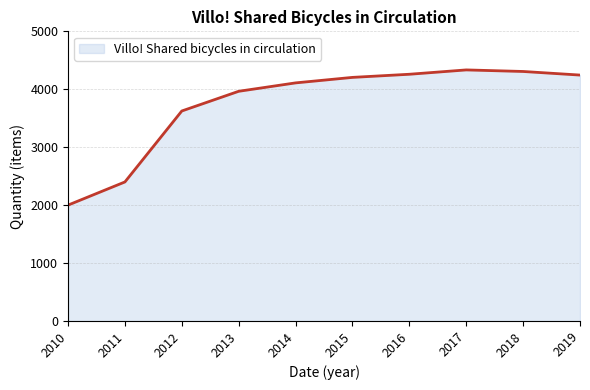

Which category has the lowest value across all series?

2010